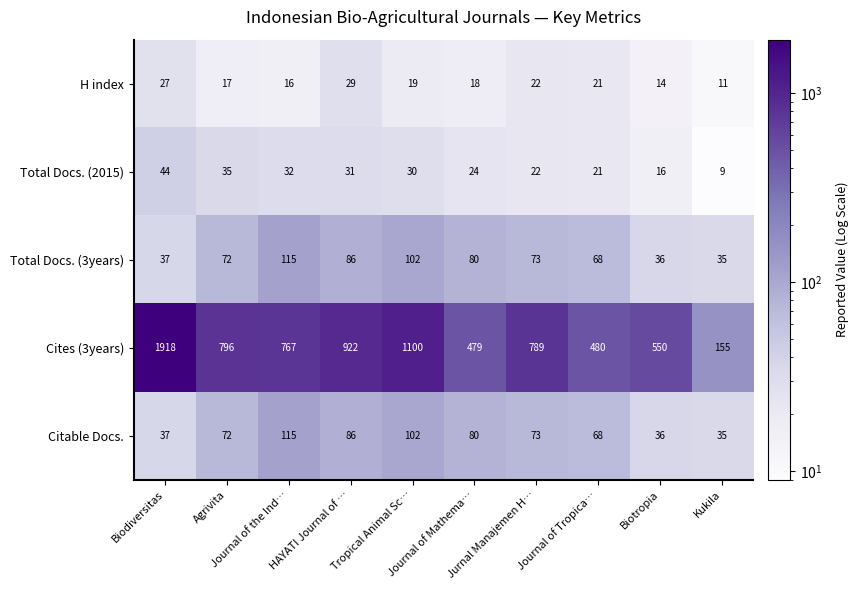

What is the sum of all Total Docs. (3years) values?

704